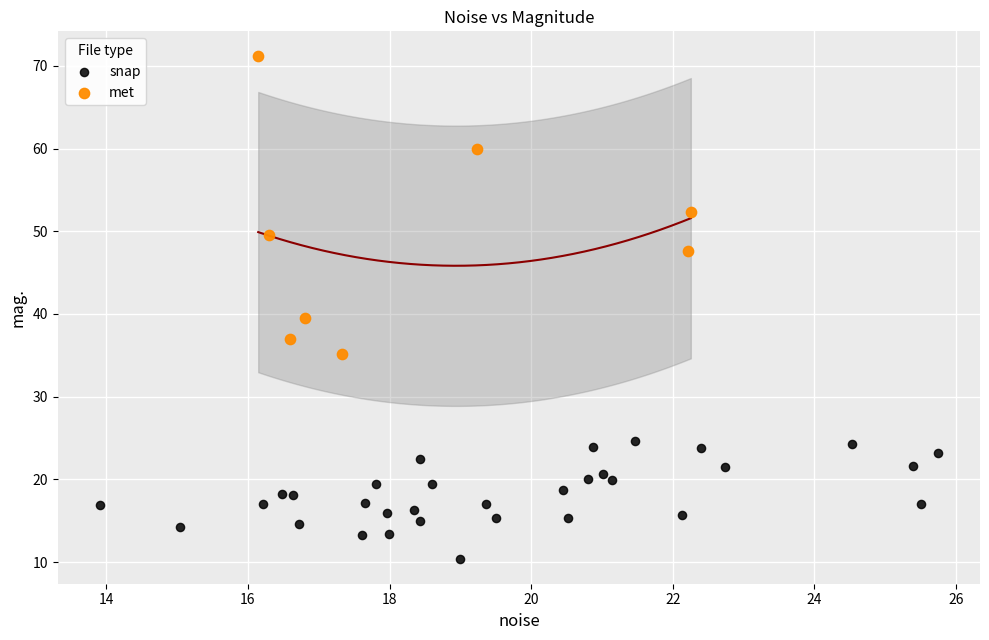

Which series has the widest spread of Y values?

met